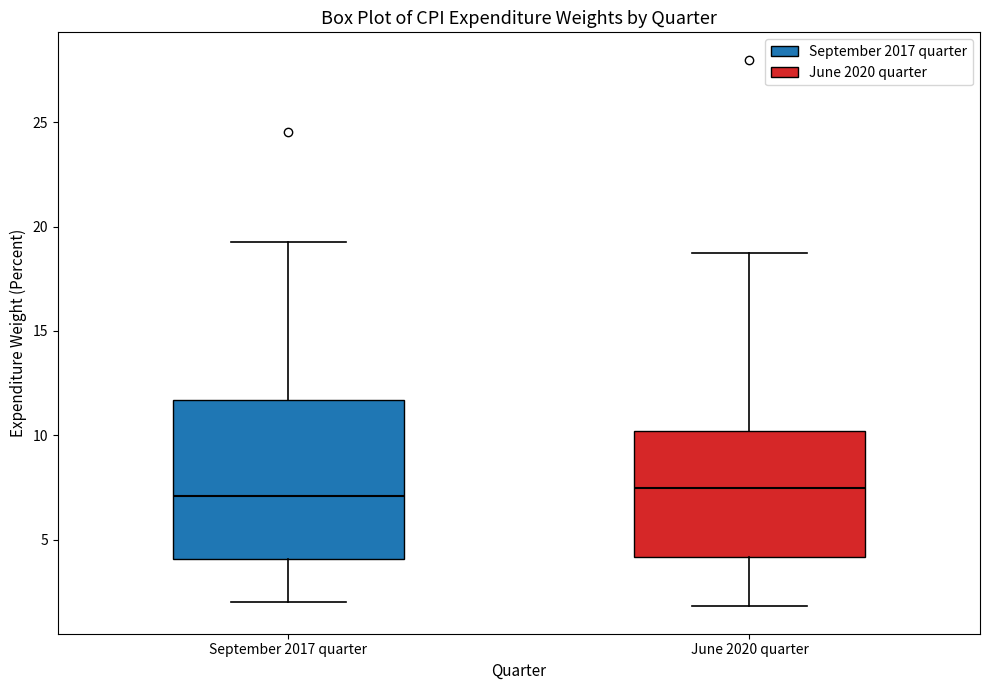

Comparing the boxes themselves (not the whiskers), which one is the tallest?

September 2017 quarter